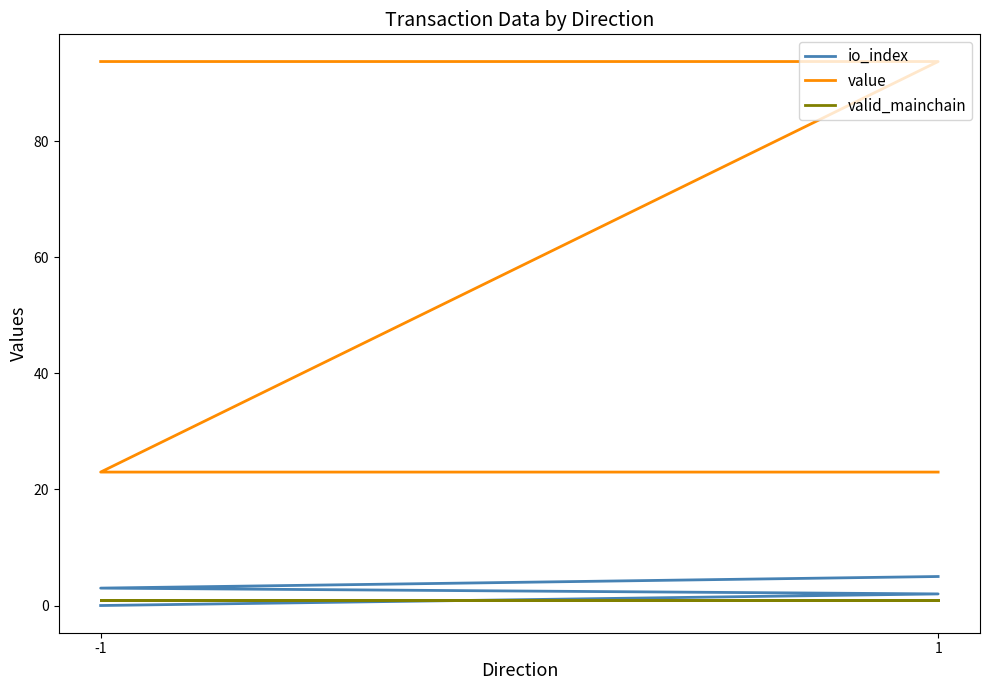

What is the sum of all value values?

233.5